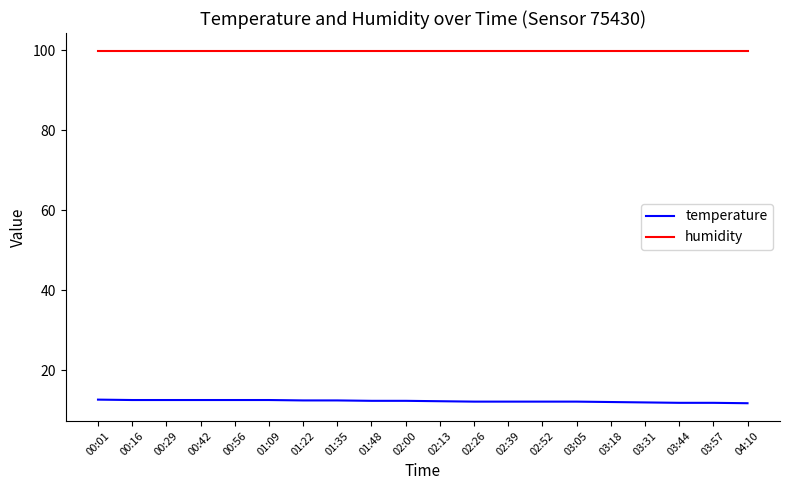

What is the spread (max minus min) of values at 02:13?

87.7